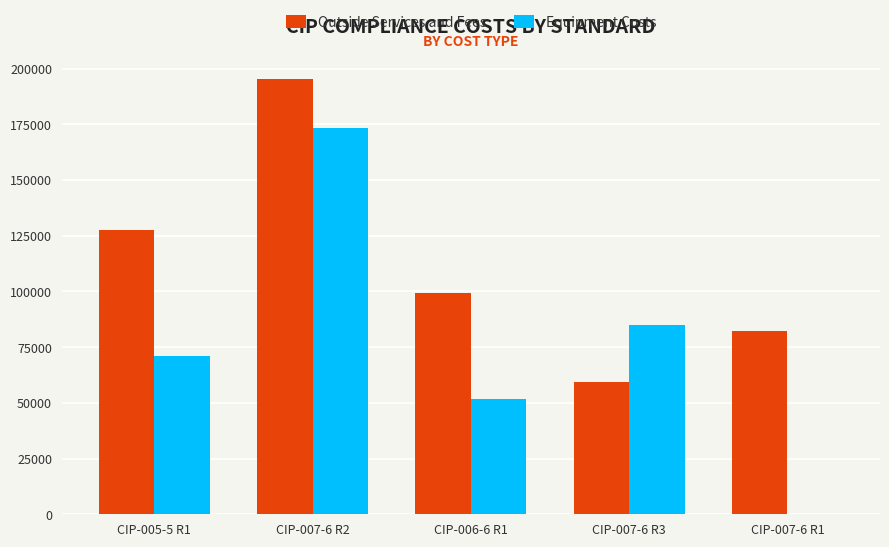

What are all the series names shown in the legend?

Outside Services and Fees, Equipment Costs